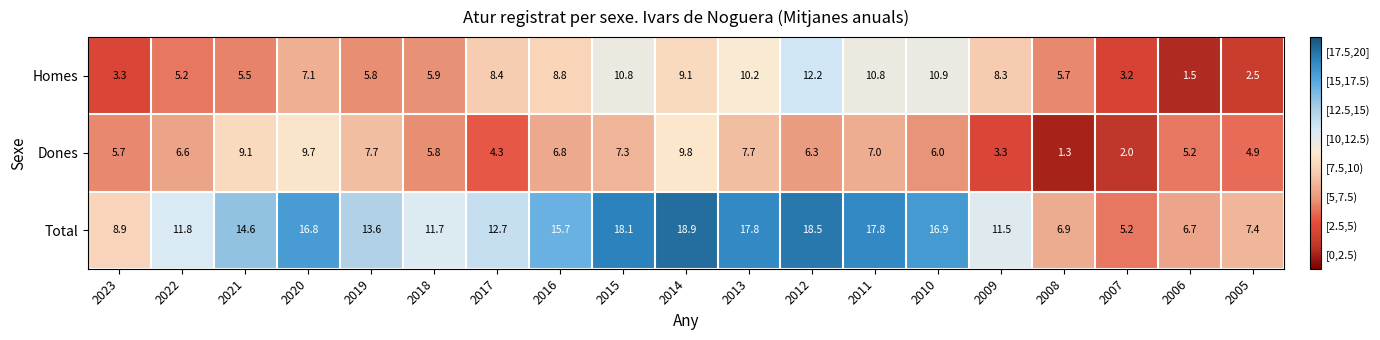

What is the difference between the second highest and minimum values in the Total series?

13.3